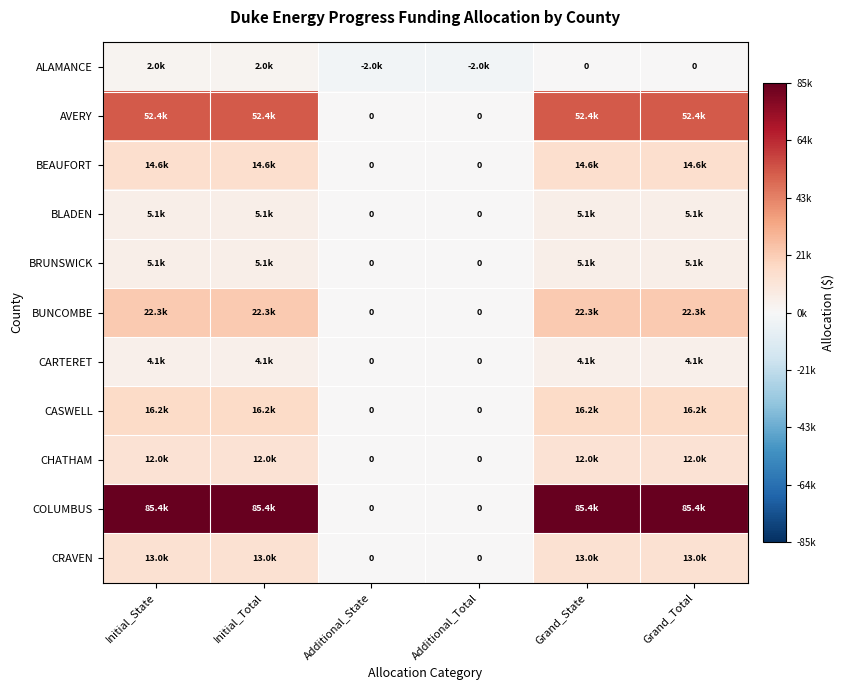

At Additional_State, list the series in order from smallest to largest.

ALAMANCE, AVERY, BEAUFORT, BLADEN, BRUNSWICK, BUNCOMBE, CARTERET, CASWELL, CHATHAM, COLUMBUS, CRAVEN